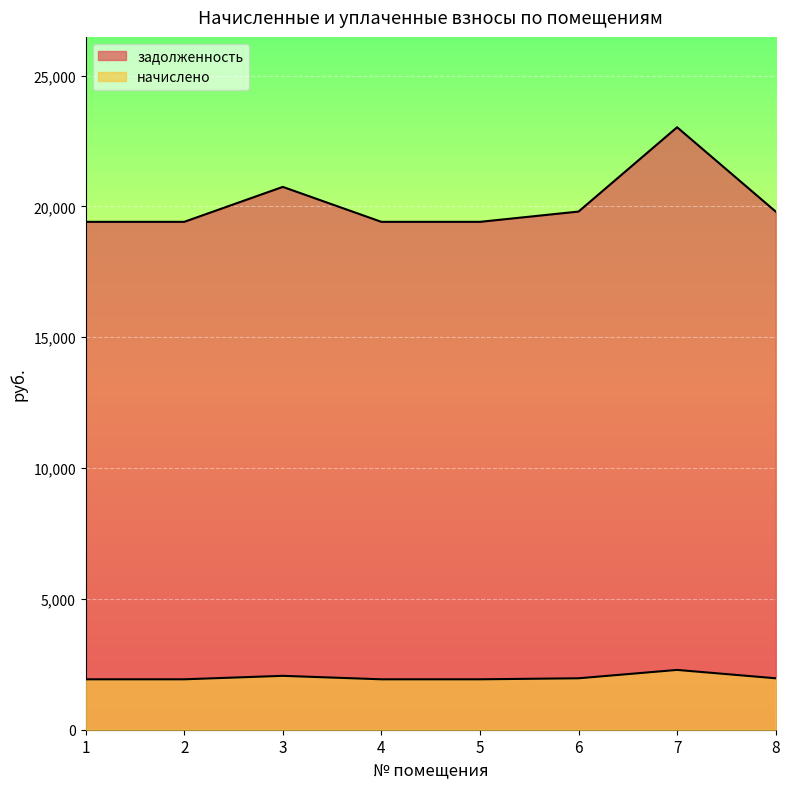

List the labels in order of начислено value, largest first.

7, 3, 6, 8, 1, 2, 4, 5